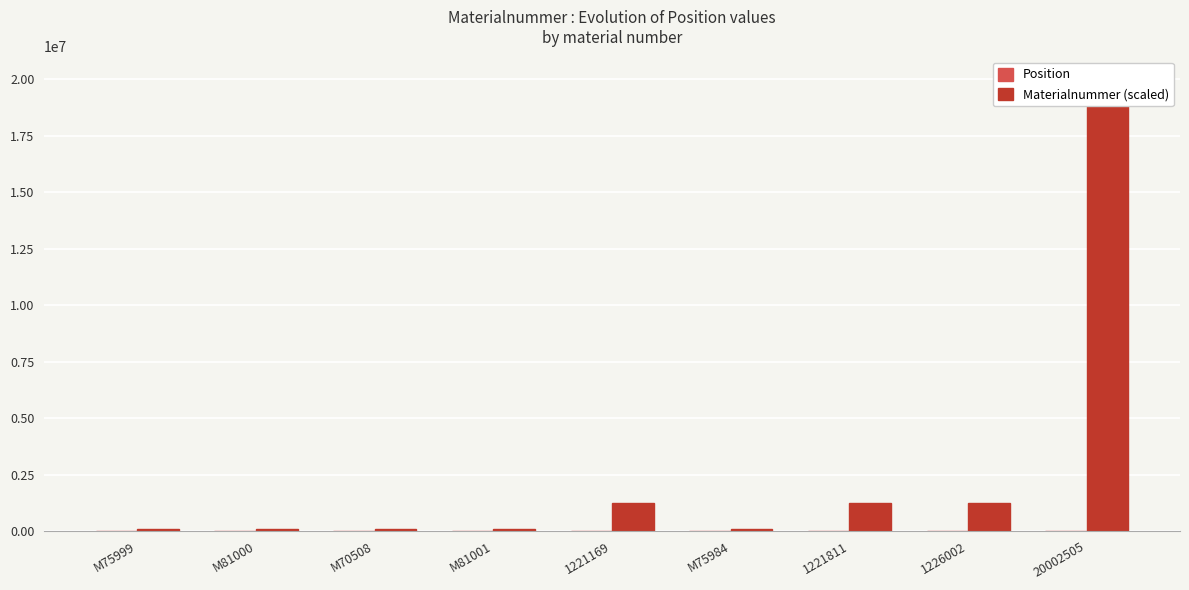

What position from the left is M75984?

6